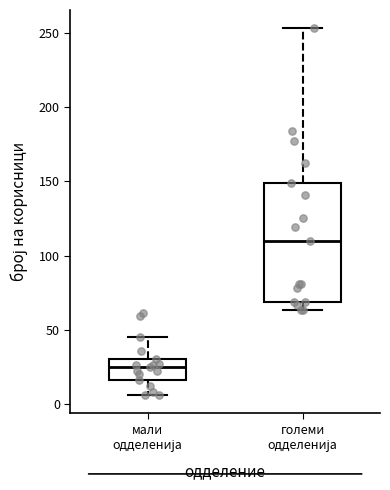

Which box's median line is the lowest?

мали одделенија